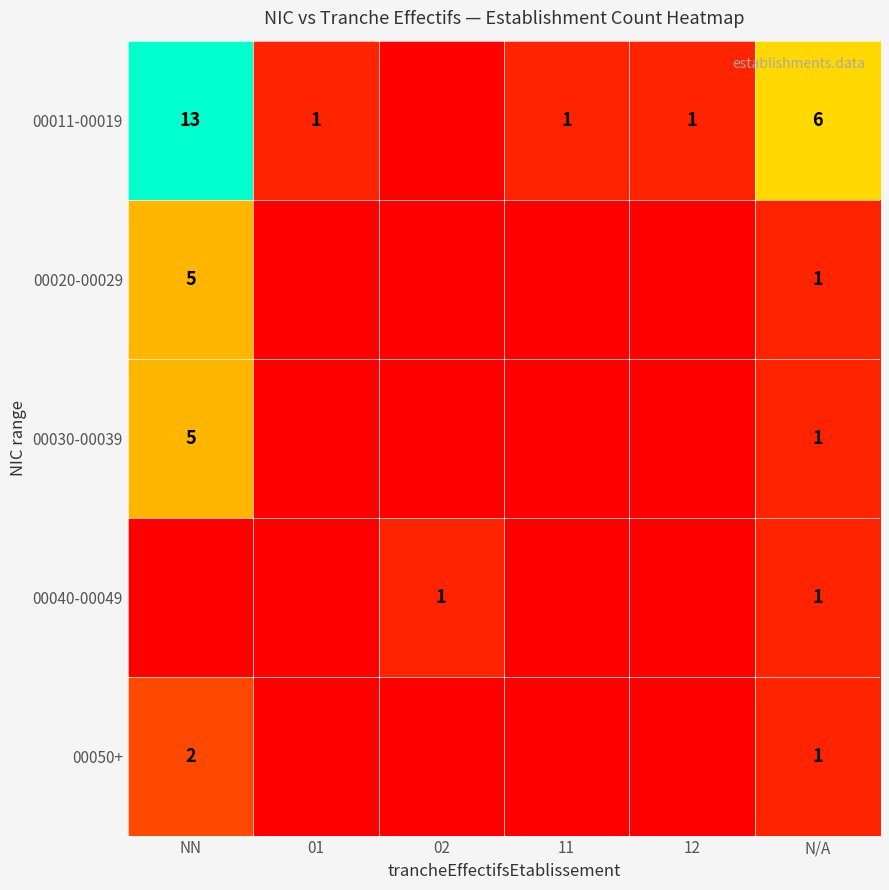

True or false: 00011-00019 has a value of 13 at NN.

True